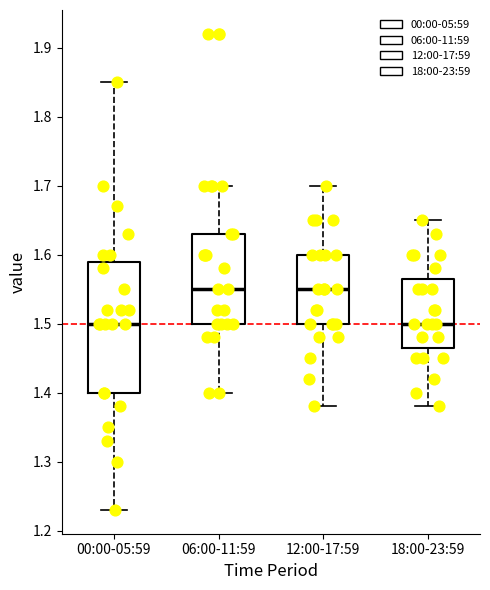

Comparing the boxes themselves (not the whiskers), which one is the tallest?

00:00-05:59